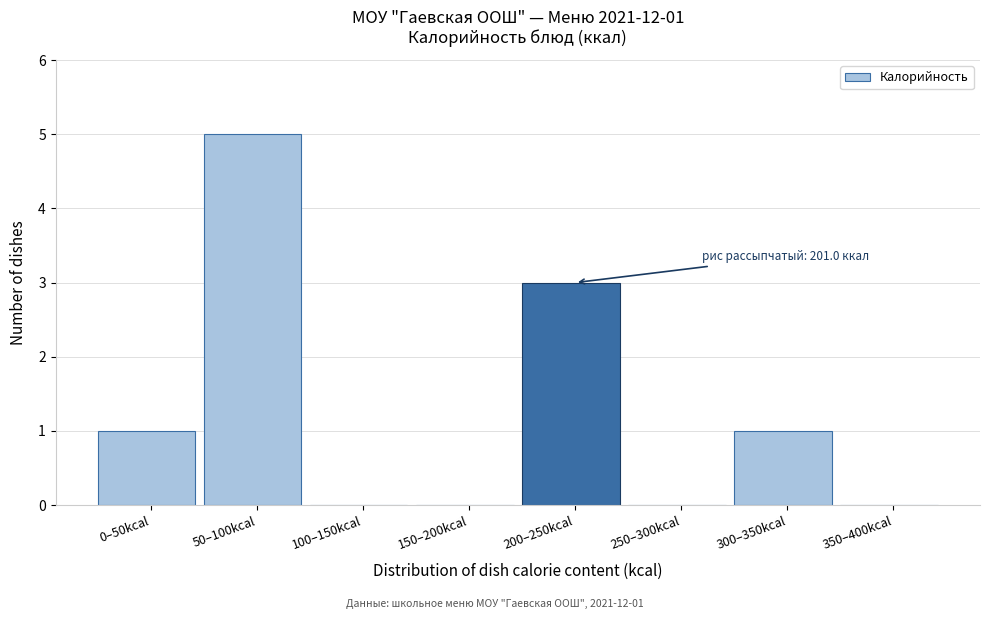

Reading right to left, what are all the values shown in this chart?

350–400kcal=0	300–350kcal=1	250–300kcal=0	200–250kcal=3	150–200kcal=0	100–150kcal=0	50–100kcal=5	0–50kcal=1